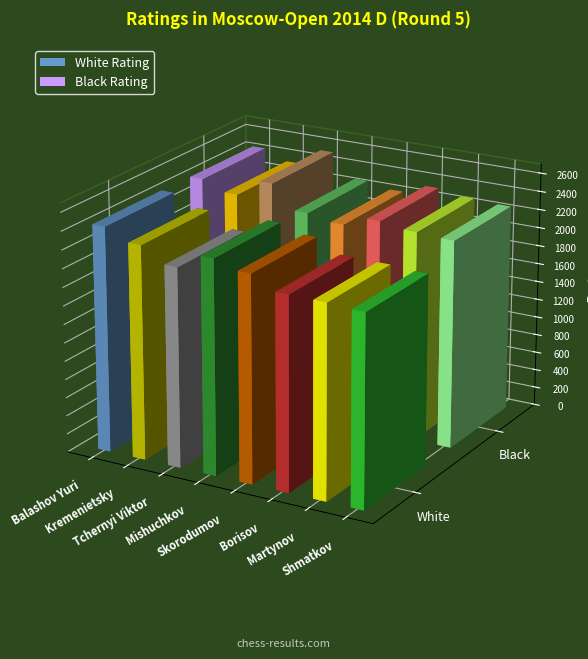

Reading right to left, list all the values displayed in this chart.

White Rating: 2081	2101	2106	2248	2331	2163	2323	2447
Black Rating: 2262	2282	2327	2219	2274	2528	2337	2442